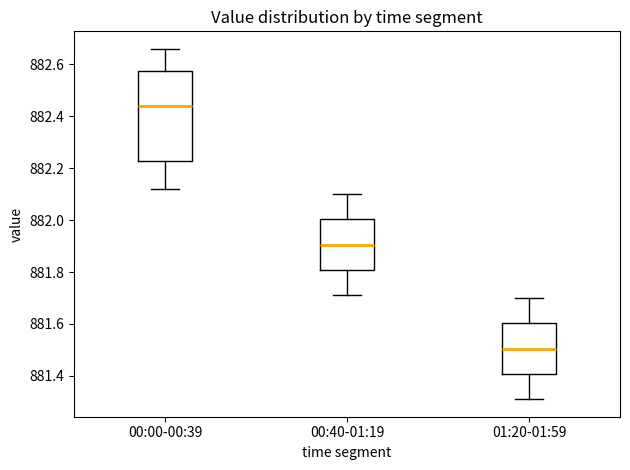

Reading left to right, transcribe this box plot: for each box, give where its median line is, the range the box spans, and where its two whiskers end, as read against the y-axis. The values are not printed on the chart, so give them approximately, as read against the axis.

00:00-00:39: median 882.44, box 882.22 to 882.58, whiskers 882.12 to 882.66
00:40-01:19: median 881.90, box 881.80 to 882.00, whiskers 881.72 to 882.10
01:20-01:59: median 881.50, box 881.40 to 881.60, whiskers 881.32 to 881.70